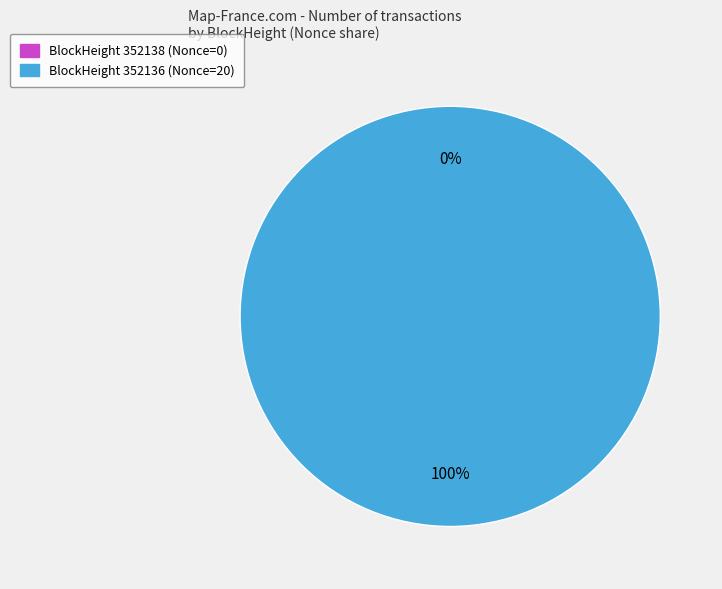

What is the change in value from 352138 to 352136?

+20